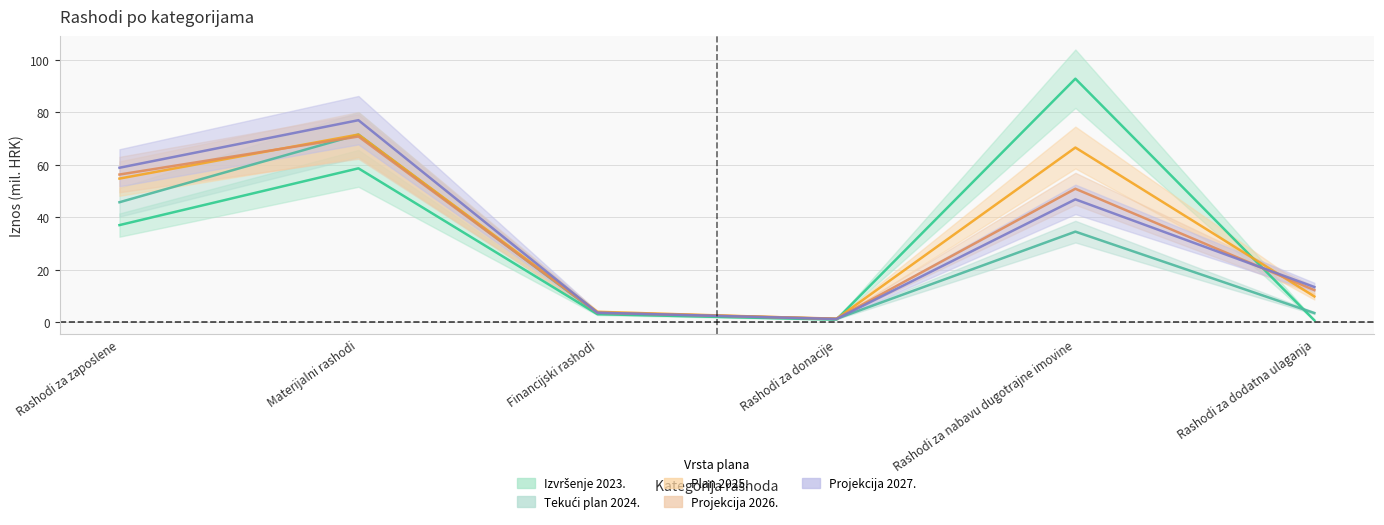

What is the average value of the Izvršenje 2023. series?

32.2